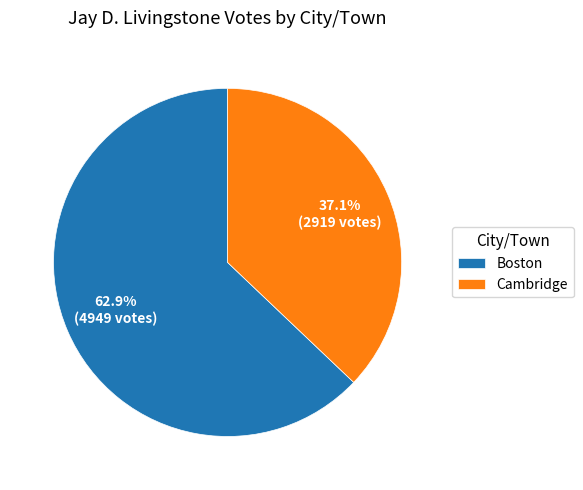

True or false: Cambridge accounts for 37% of the total.

True